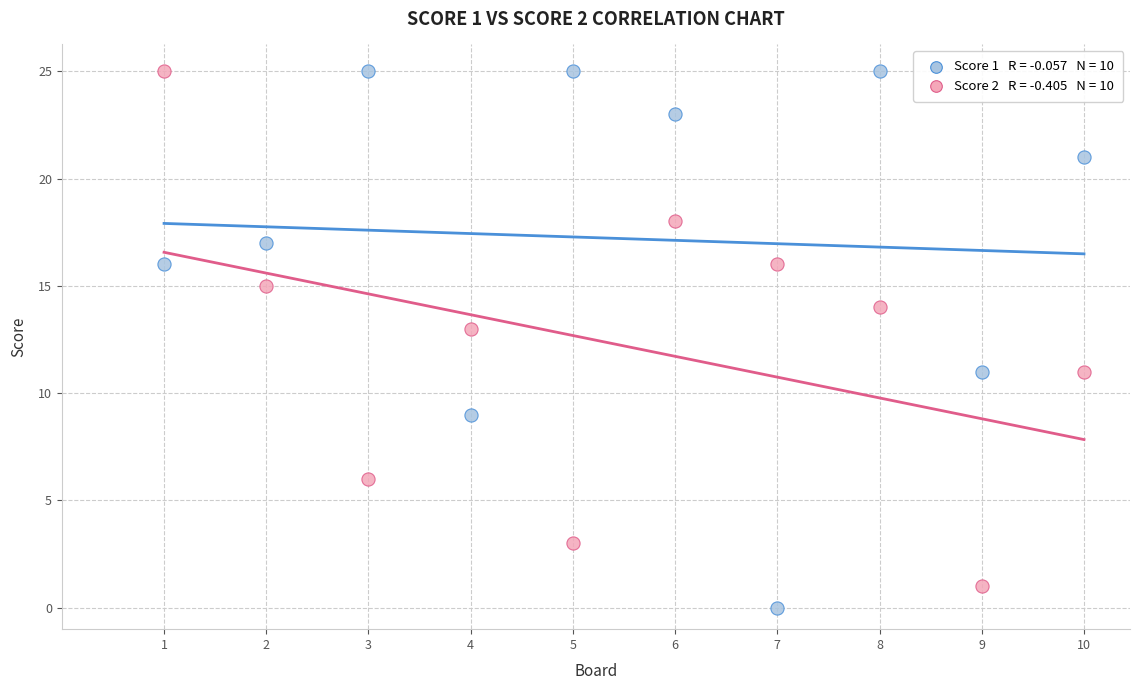

Across all data points, what is the range of X values (max minus min)?

9